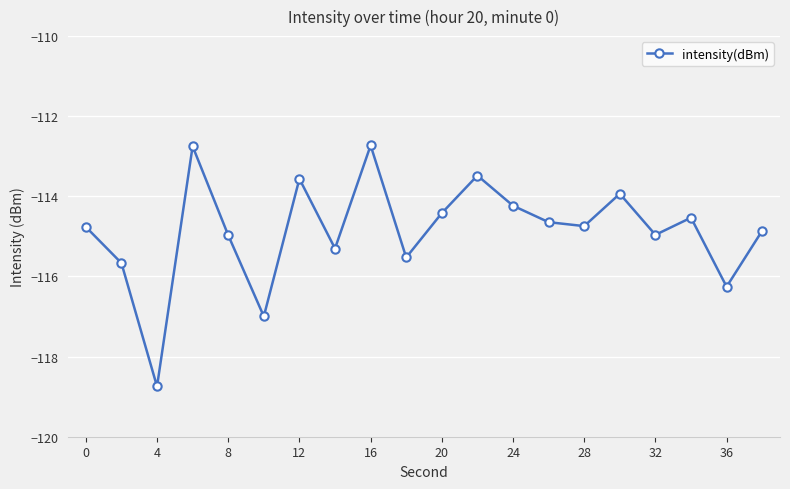

Is this an area chart (filled region under the line)?

No